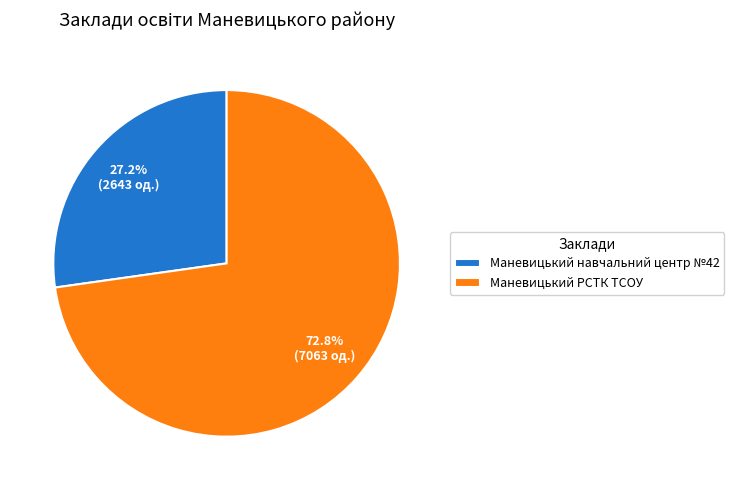

Count the number of slices in the pie.

2